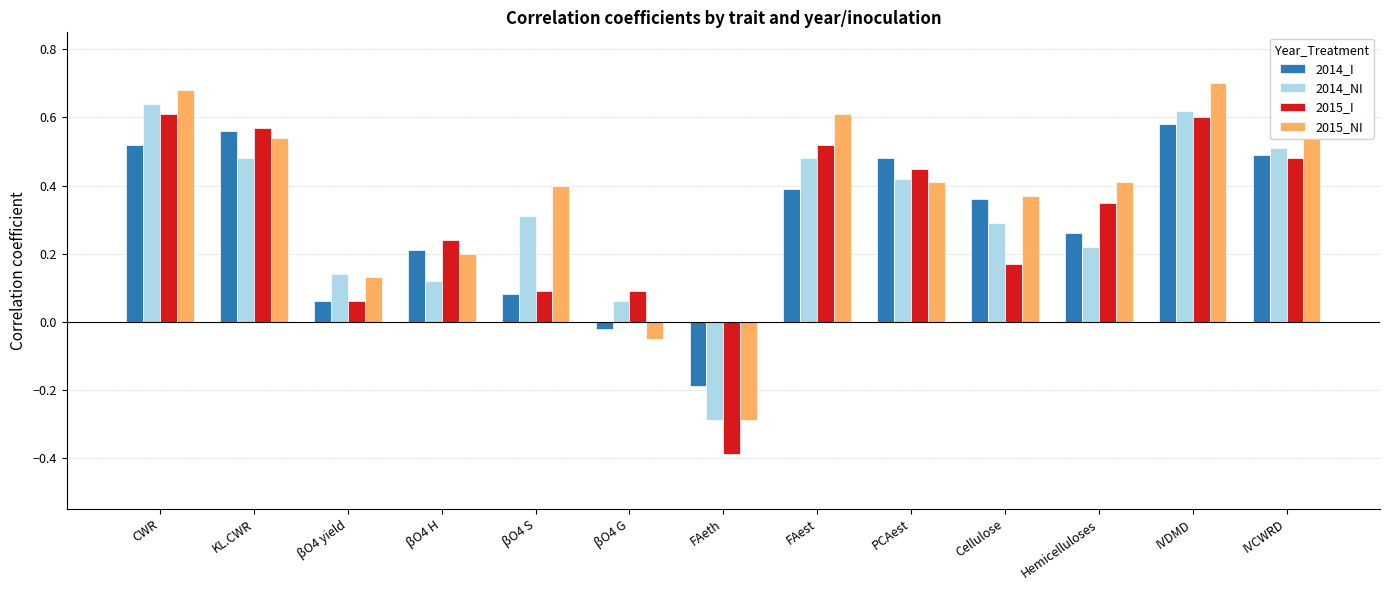

What is the minimum value for 2015_NI?

-0.3